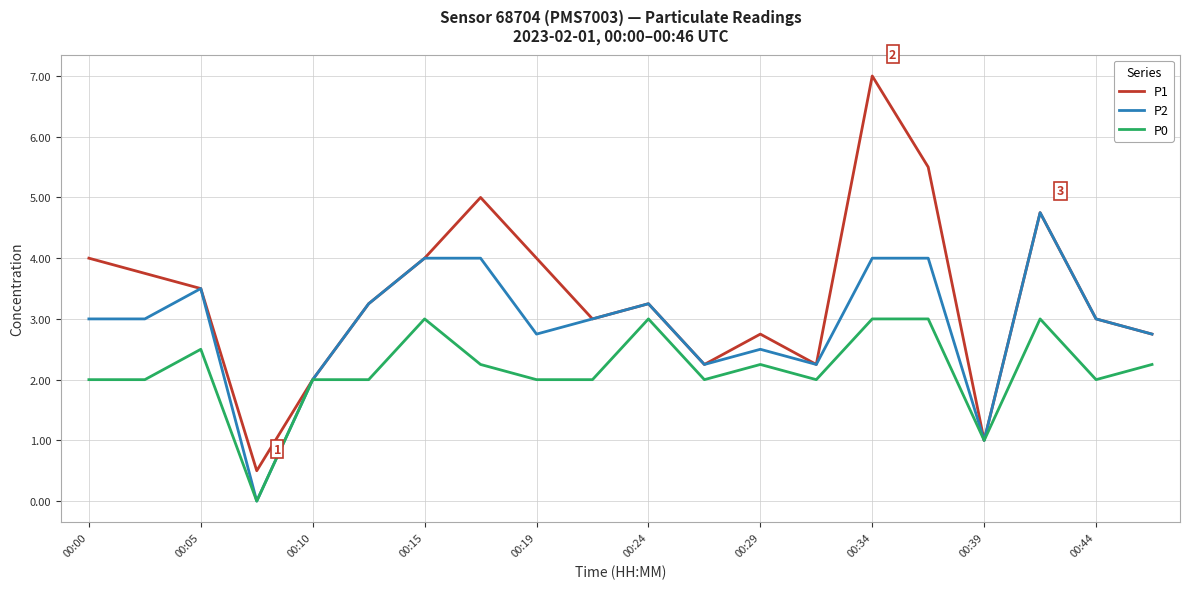

Which series has the largest total across all categories?

P1